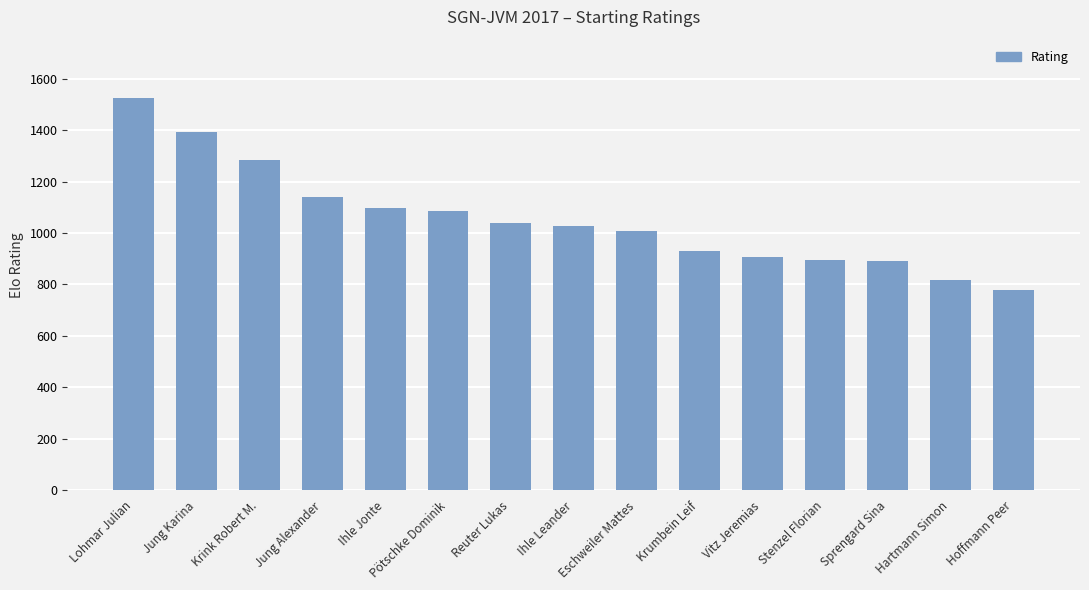

What is the label of the 5th bar from the right?

Vitz Jeremias